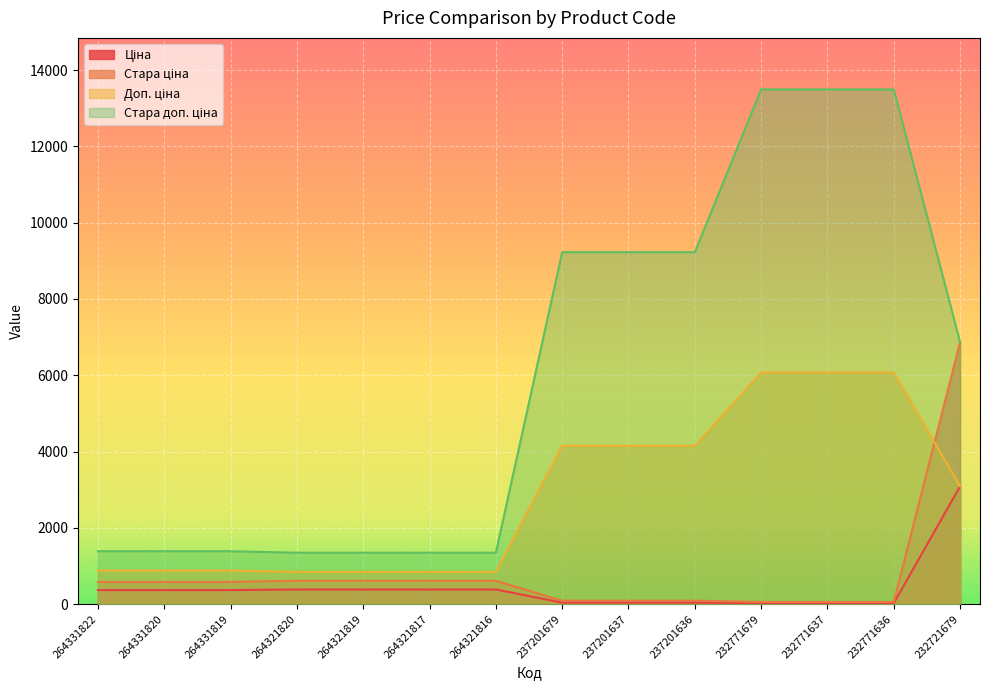

What is the total value across all series at 232771636?

19652.2